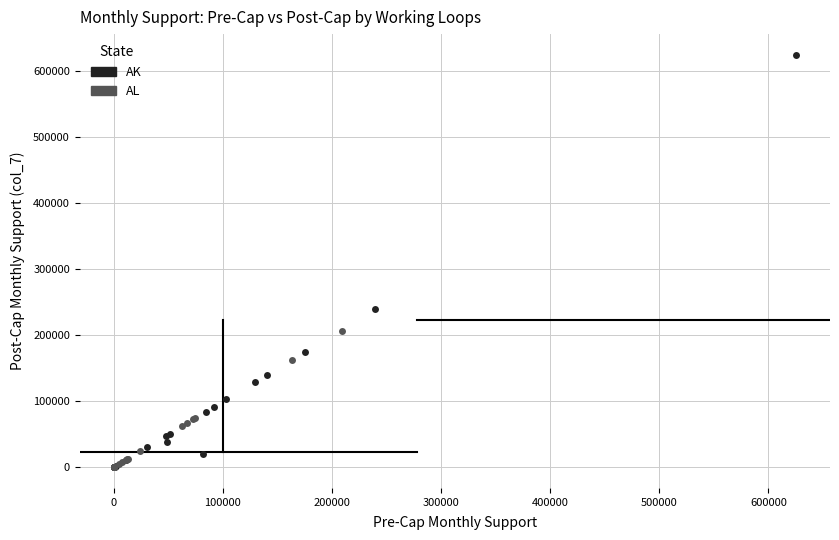

Which series contains the highest Y value?

AK